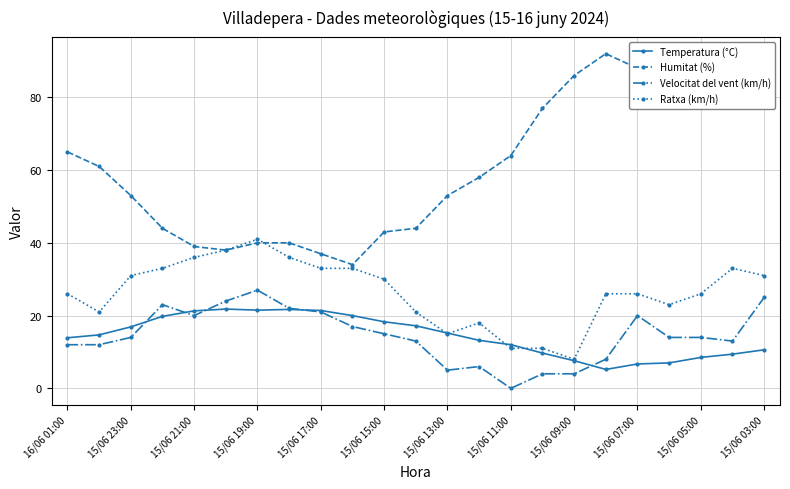

Which series ends up on top after the final intersection of Velocitat del vent (km/h) and Temperatura (°C)?

Velocitat del vent (km/h)